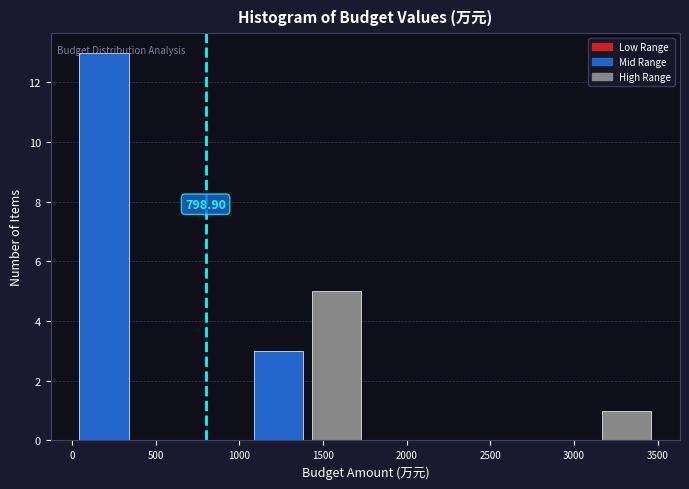

Which range on the x-axis has the tallest bar?

50 to 400